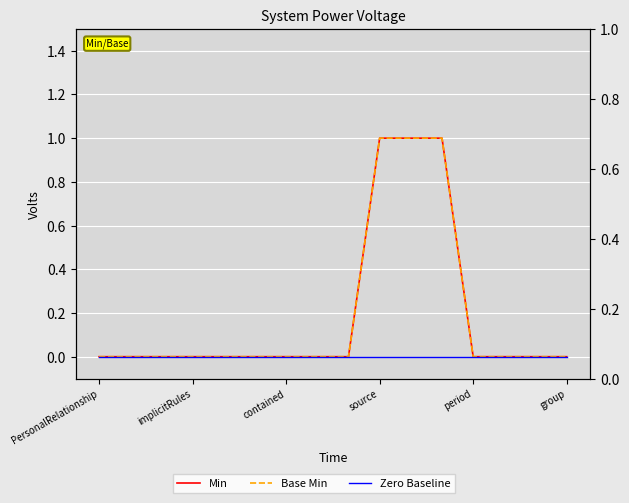

The Zero Baseline series shows 0 at 13. True or false?

True